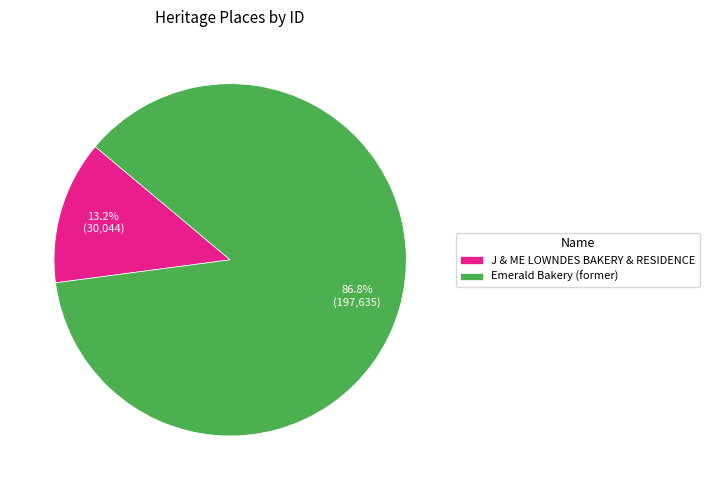

How many slices are in this pie chart?

2